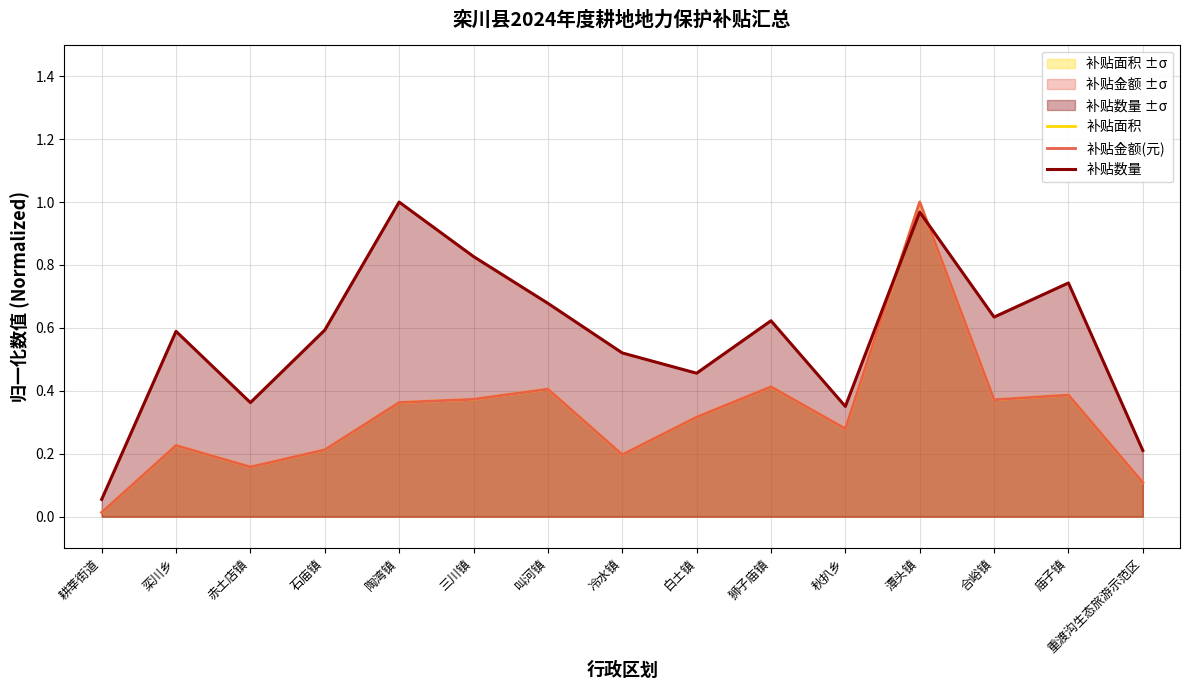

What is the sum of the 补贴金额(元) values at 白土镇 and 叫河镇?

0.7